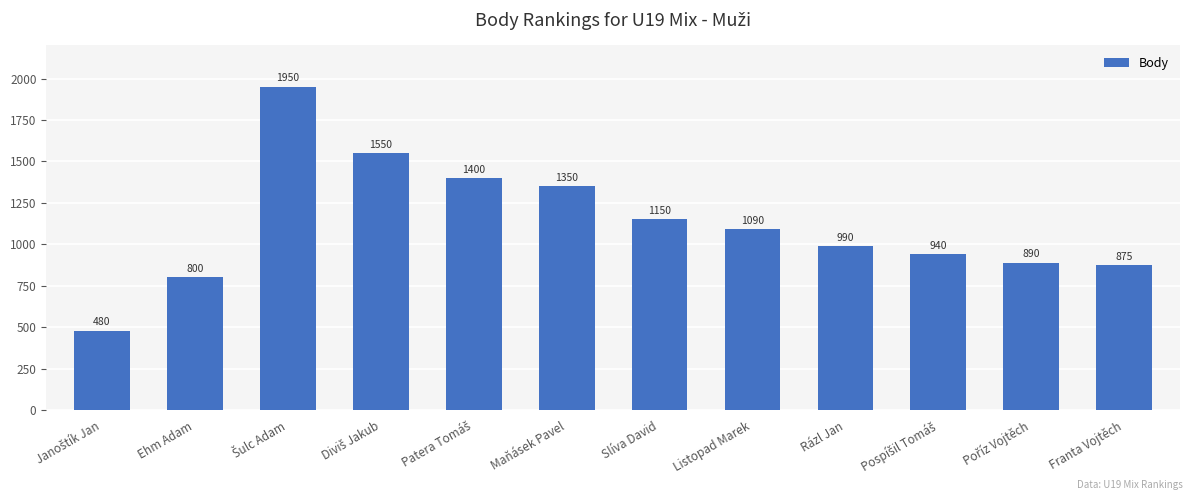

What is the label of the 7th bar from the right?

Maňásek Pavel